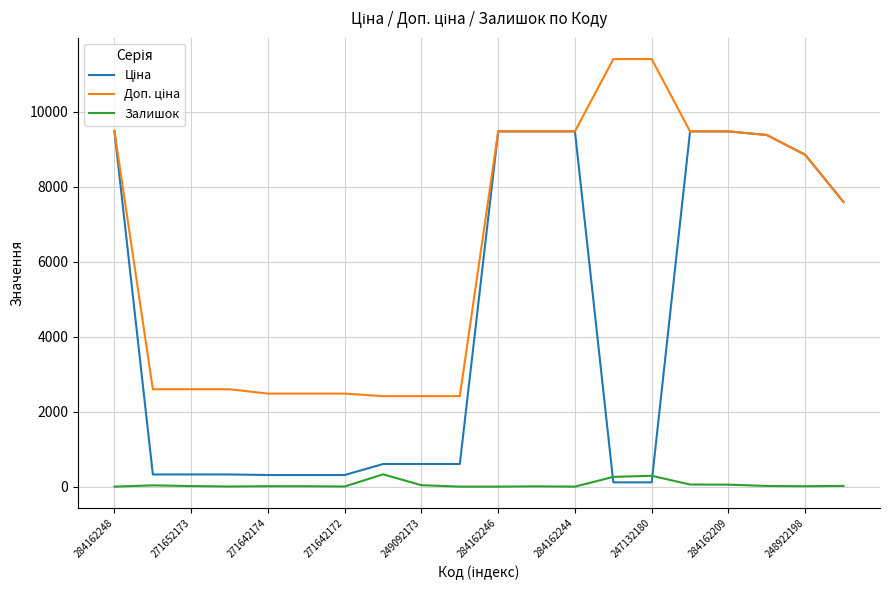

How many lines are shown in the chart?

3